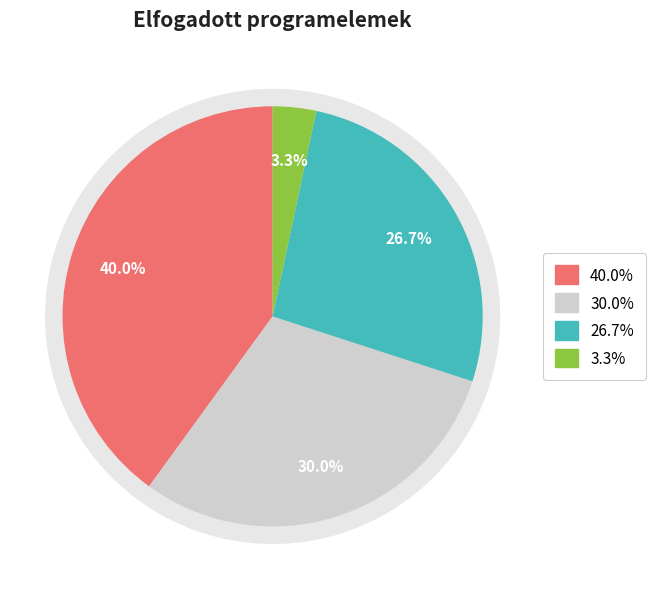

Is Tananyaghoz kapcsolódó the majority of the pie?

No